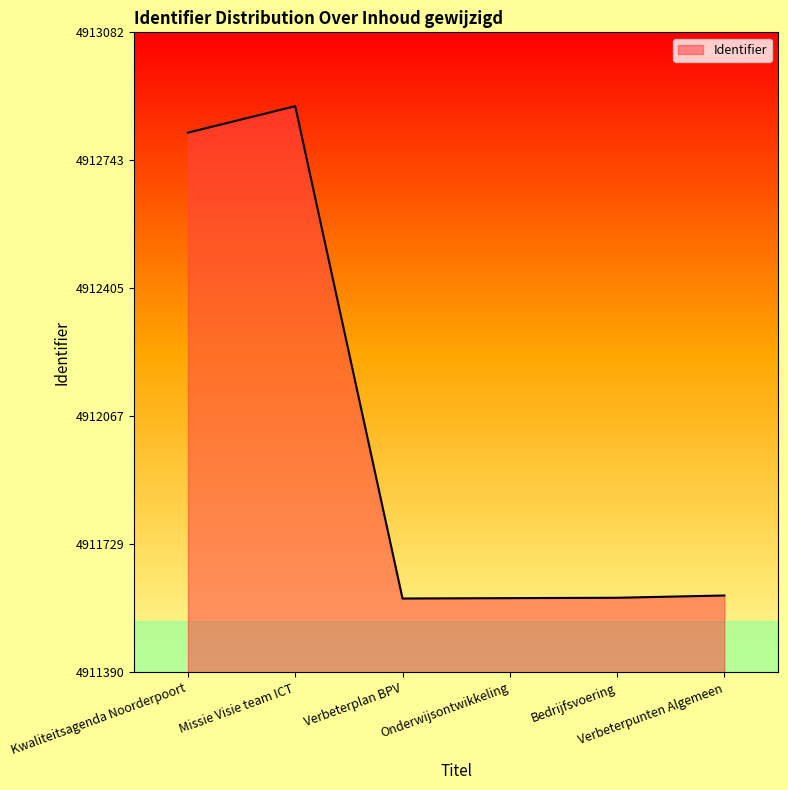

What is the greatest value displayed?

4912887